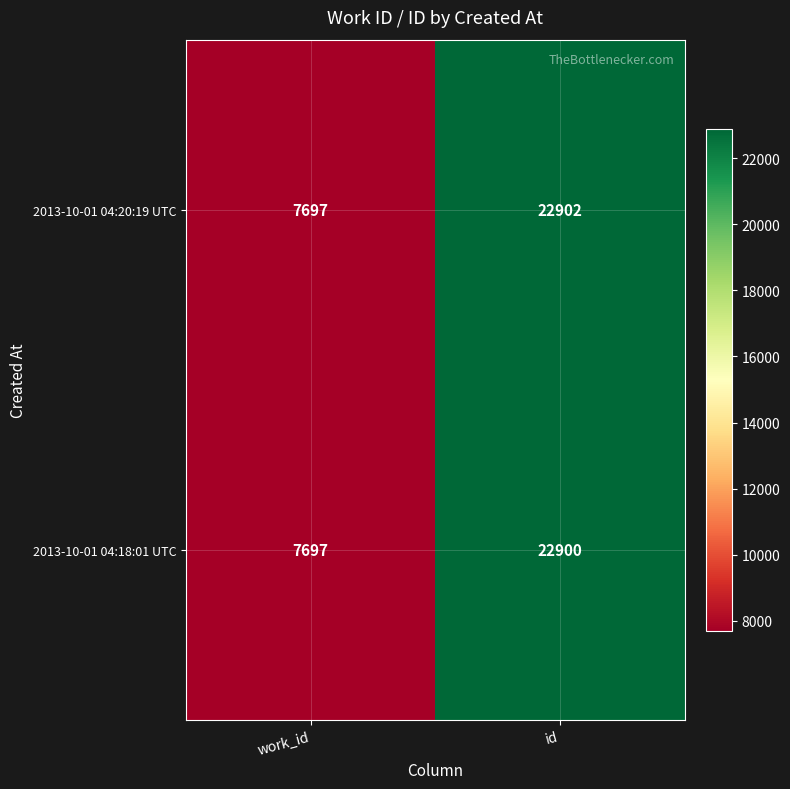

Rank the series by their average value, from lowest to highest.

2013-10-01 04:18:01 UTC, 2013-10-01 04:20:19 UTC